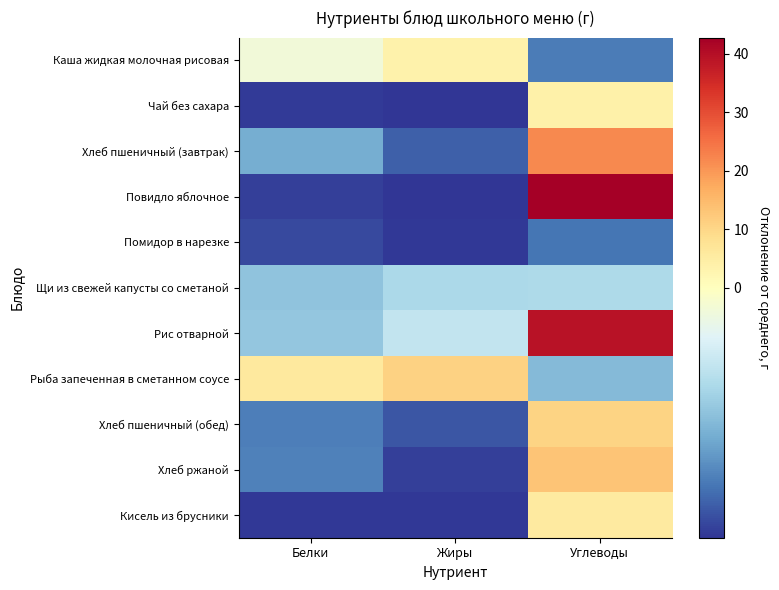

How many categories are shown in the chart?

3